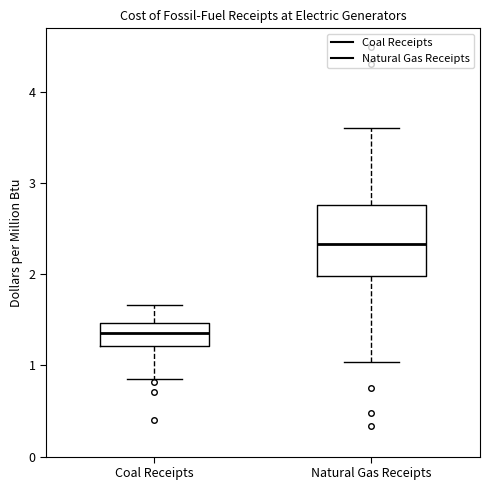

Where is the lower edge of the box for Natural Gas Receipts on the y-axis? The values are not printed on the chart, so give them approximately, as read against the axis.

2.0